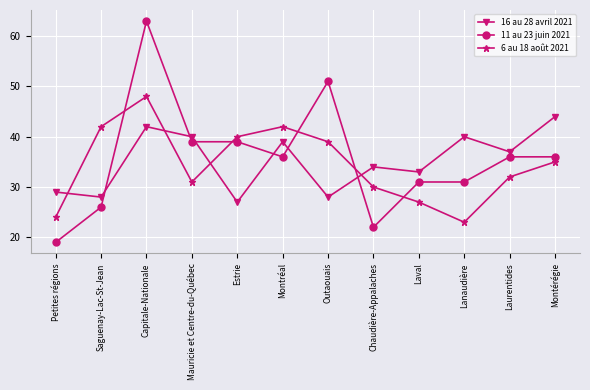

Is it true that 6 au 18 août 2021 equals 63 at Montérégie?

False